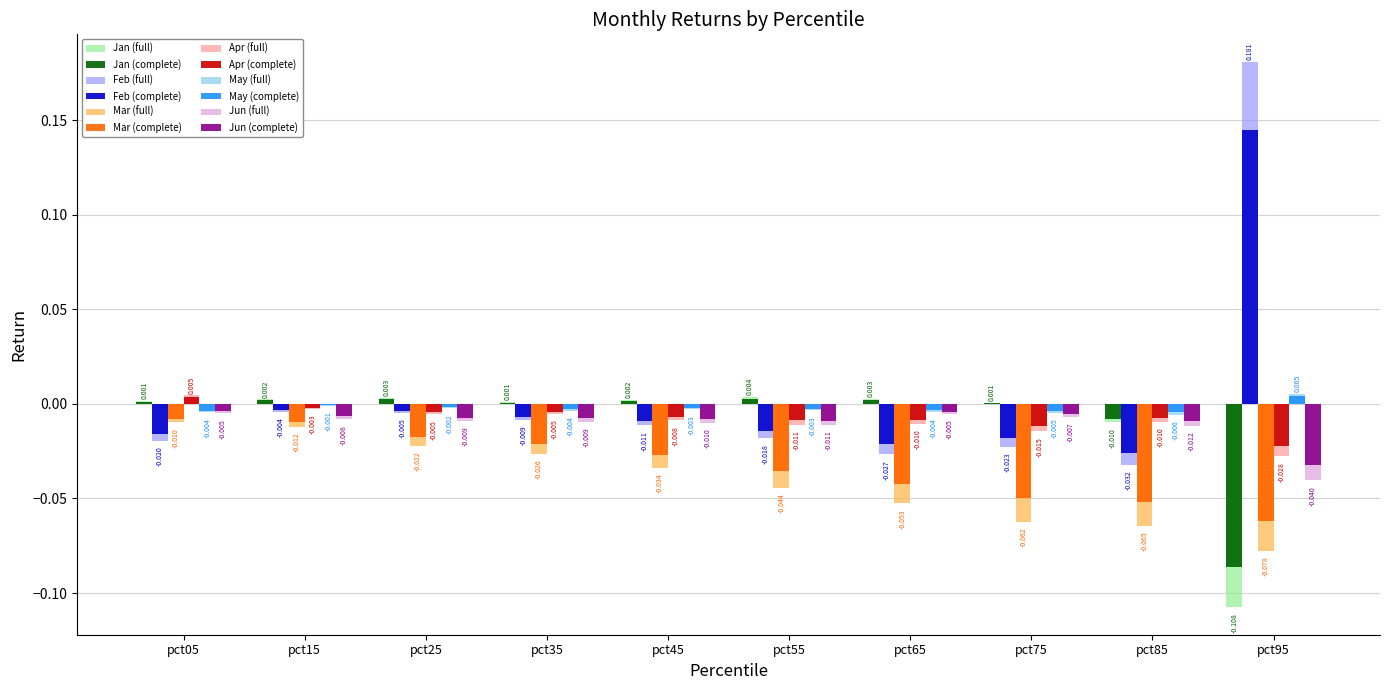

How many groups of bars are there?

10